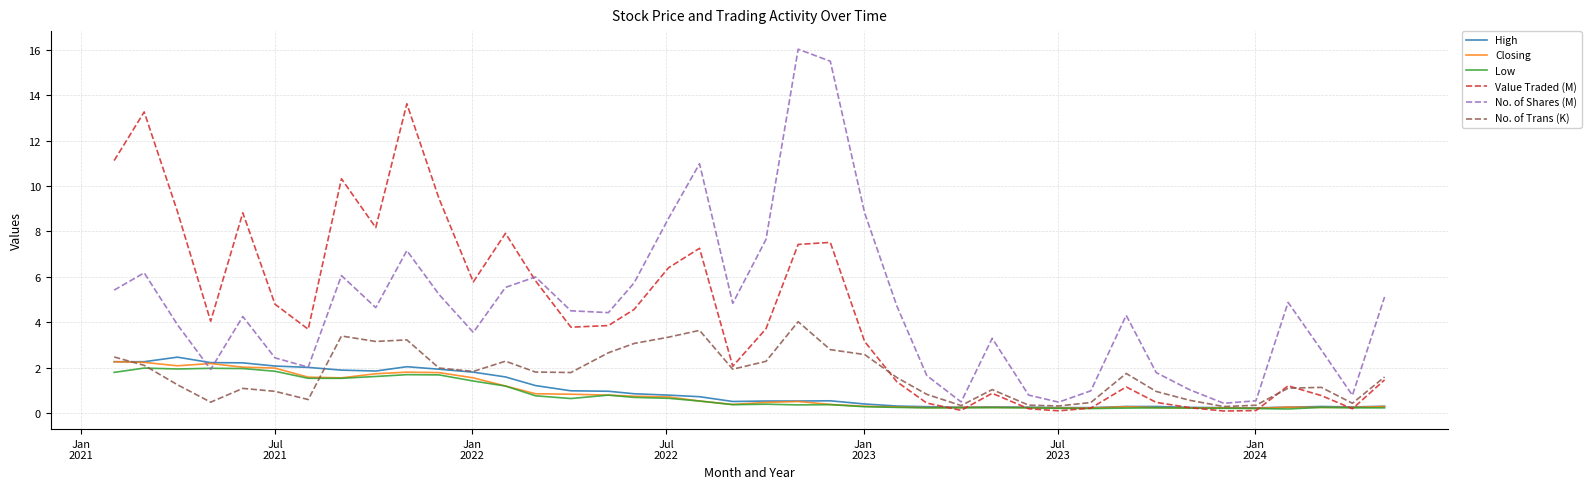

What is the greatest value displayed?

16.0